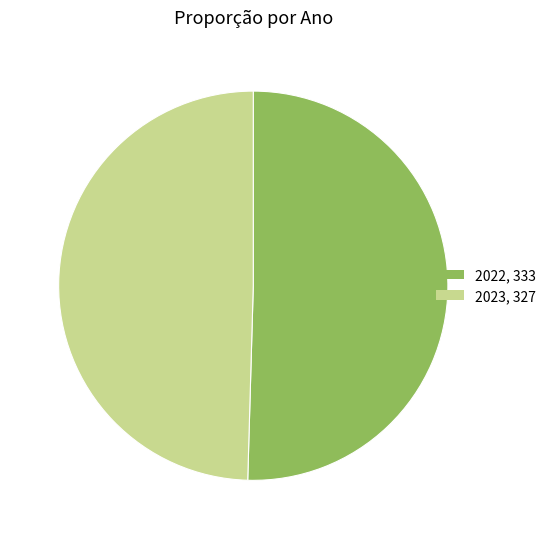

Is there any slice that represents more than half of the pie?

Yes